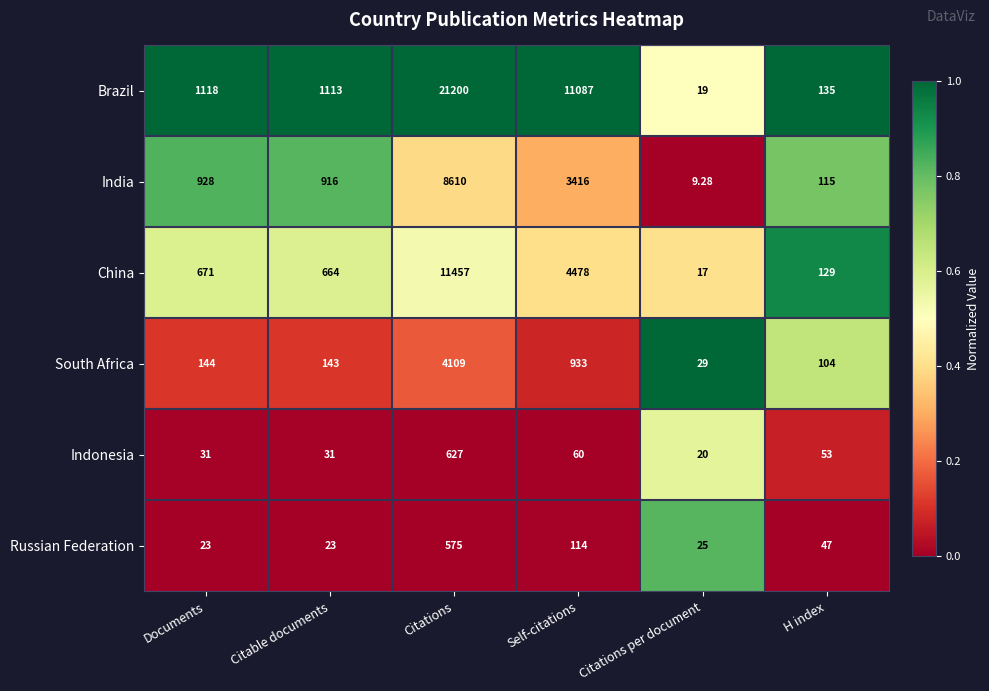

Rank the series at Citations per document from highest to lowest value.

South Africa, Russian Federation, Indonesia, Brazil, China, India